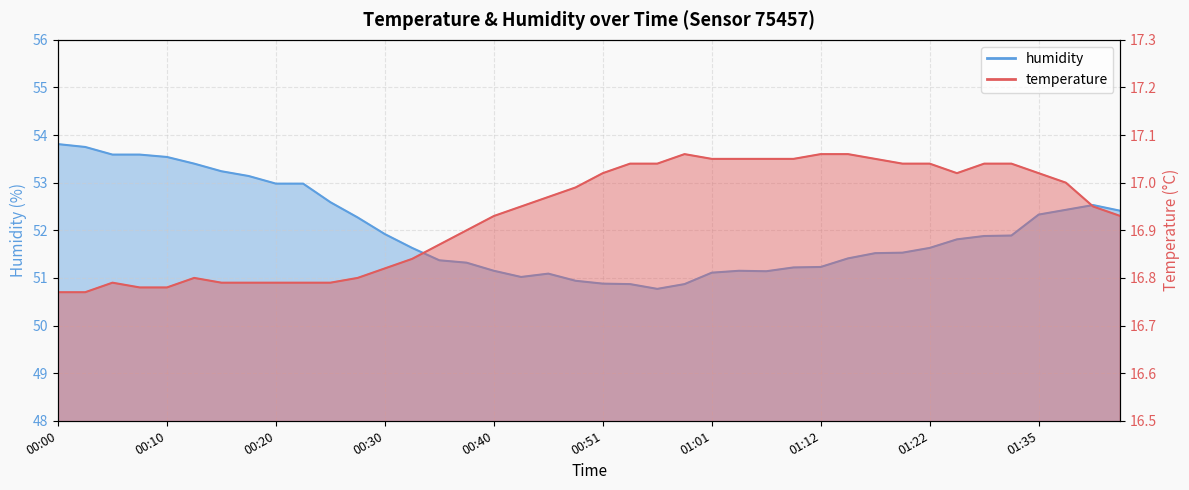

The value of humidity at 01:20 is 84.4. True or false?

False